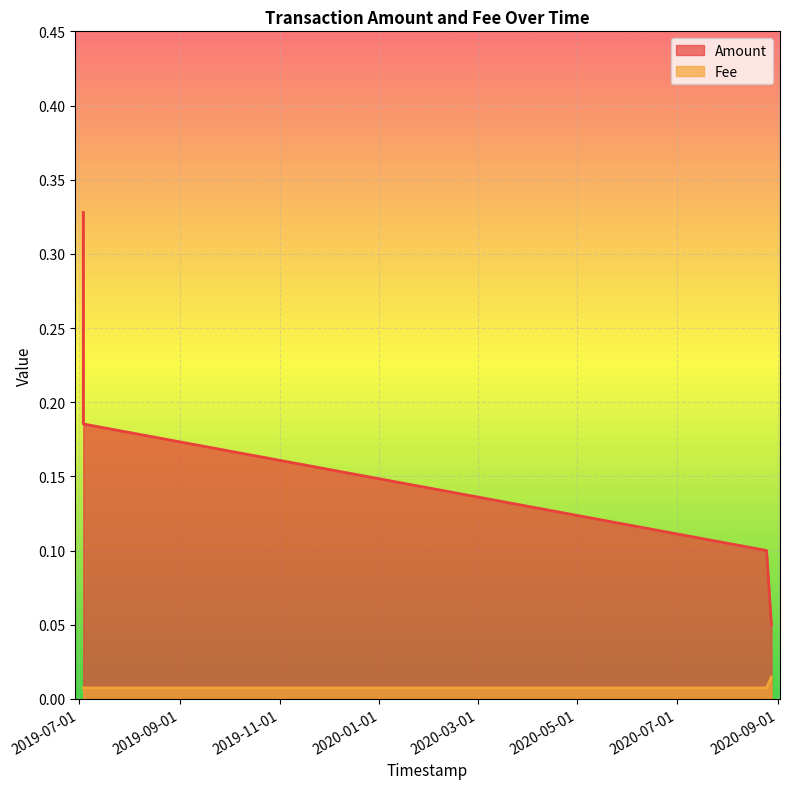

Reading left to right, what are all the values shown in this chart?

Amount: 2019-07-03 17:27:10=0.3	2019-07-03 17:28:03=0.2	2020-08-24 21:22:00=0.1	2020-08-27 19:51:37=0.1
Fee: 2019-07-03 17:27:10=0.0	2019-07-03 17:28:03=0.0	2020-08-24 21:22:00=0.0	2020-08-27 19:51:37=0.0